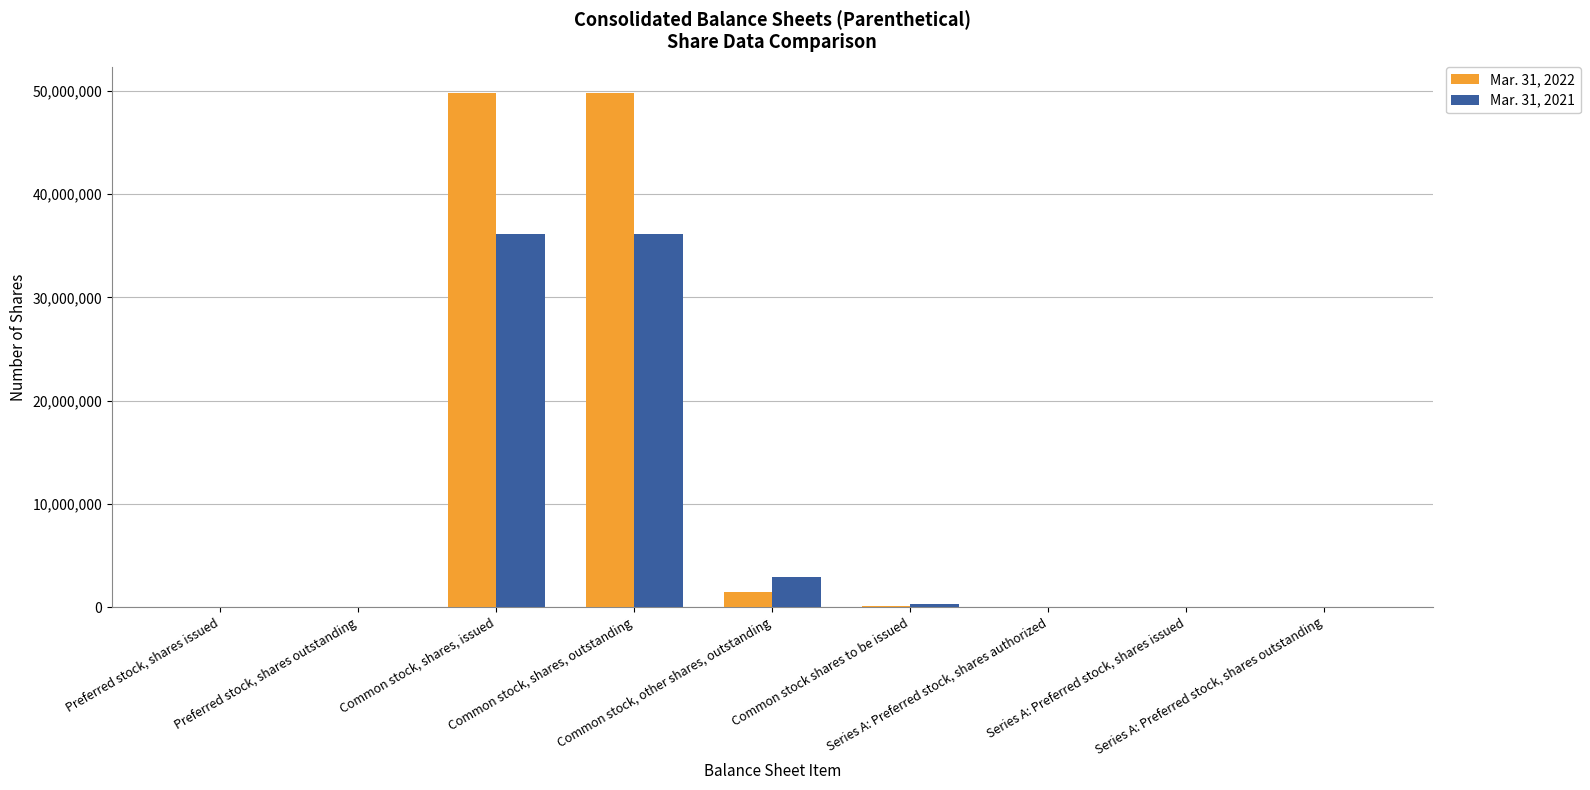

Which series has the largest total across all categories?

Mar. 31, 2022